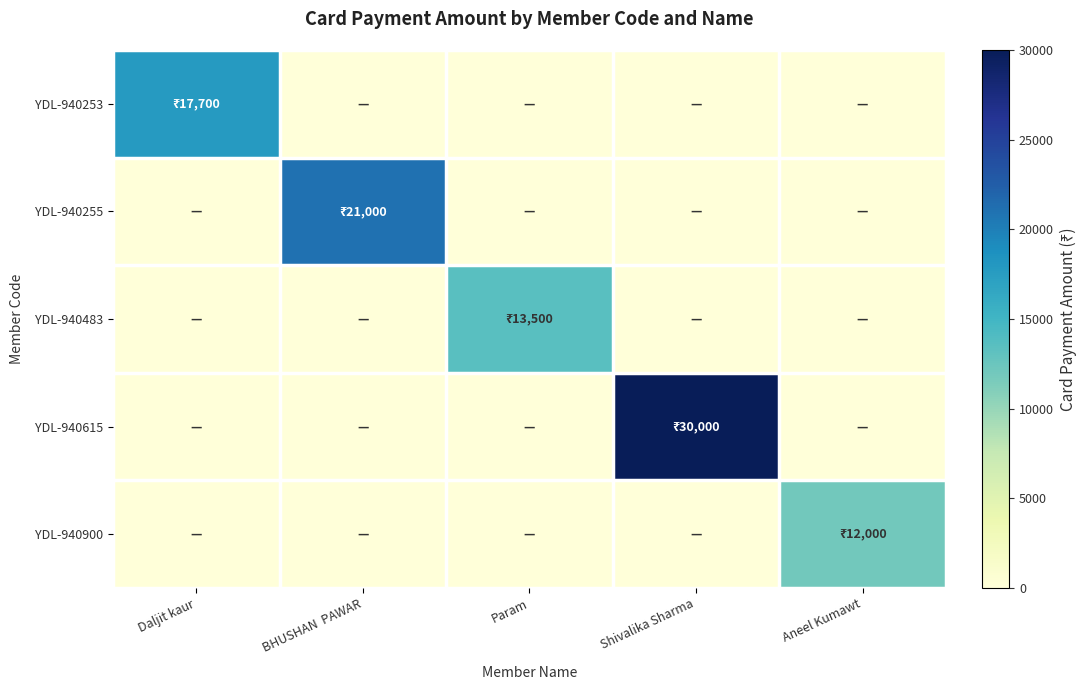

Reading left to right, list all the values displayed in this chart.

YDL-940253: Daljit kaur=17700	BHUSHAN  PAWAR=0	Param=0	Shivalika Sharma=0	Aneel Kumawt=0
YDL-940255: Daljit kaur=0	BHUSHAN  PAWAR=21000	Param=0	Shivalika Sharma=0	Aneel Kumawt=0
YDL-940483: Daljit kaur=0	BHUSHAN  PAWAR=0	Param=13500	Shivalika Sharma=0	Aneel Kumawt=0
YDL-940615: Daljit kaur=0	BHUSHAN  PAWAR=0	Param=0	Shivalika Sharma=30000	Aneel Kumawt=0
YDL-940900: Daljit kaur=0	BHUSHAN  PAWAR=0	Param=0	Shivalika Sharma=0	Aneel Kumawt=12000